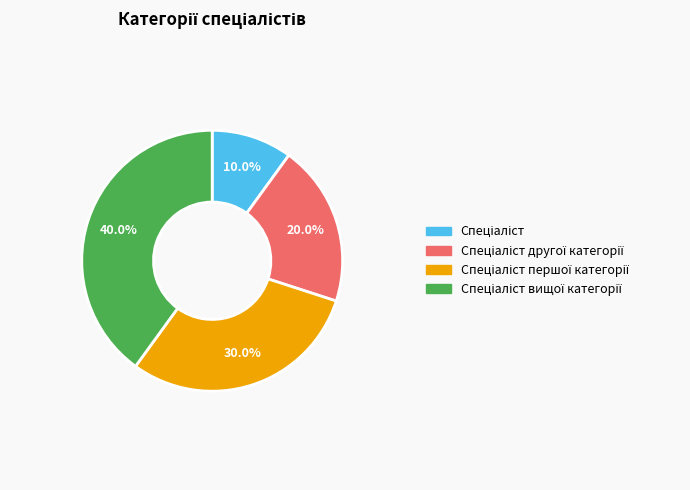

To the nearest percent, what is the average slice percentage?

25%